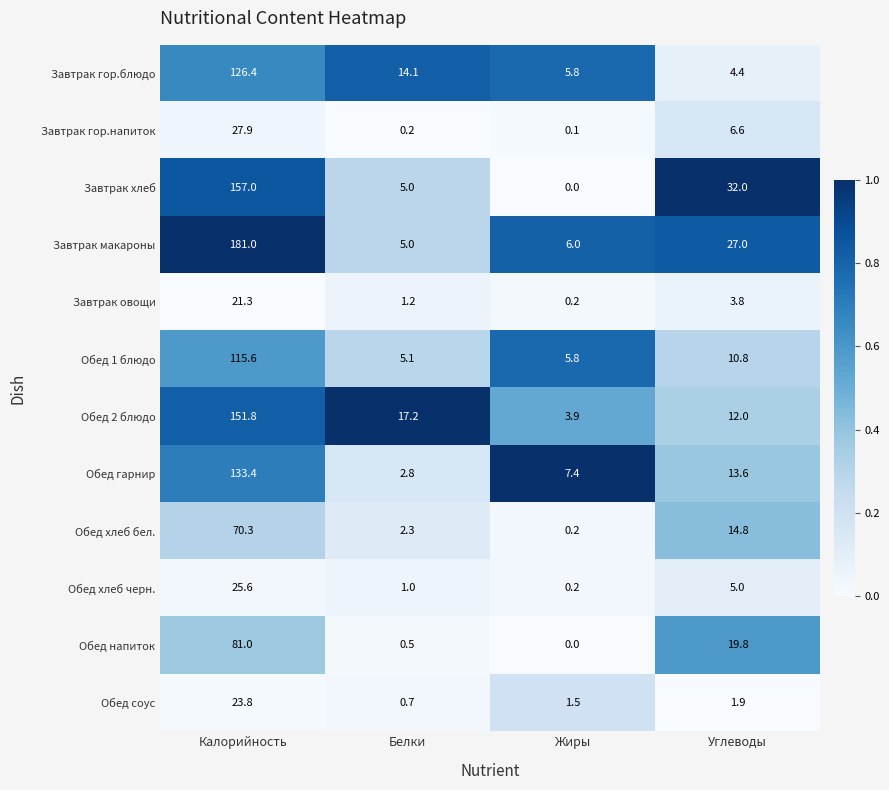

Where does the Завтрак овощи series first go above 3?

Калорийность